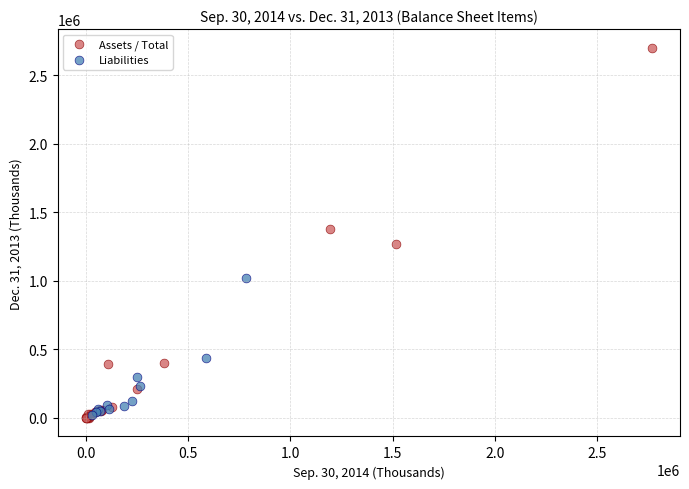

Which series has the widest spread of Y values?

Assets / Total